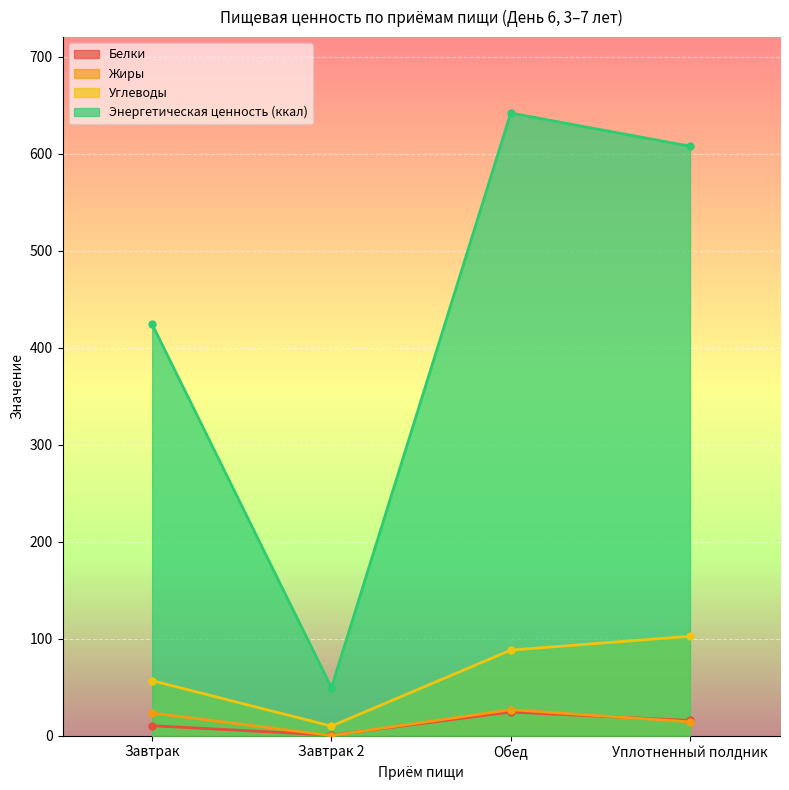

True or false: Энергетическая ценность (ккал) and Жиры intersect in this chart.

False